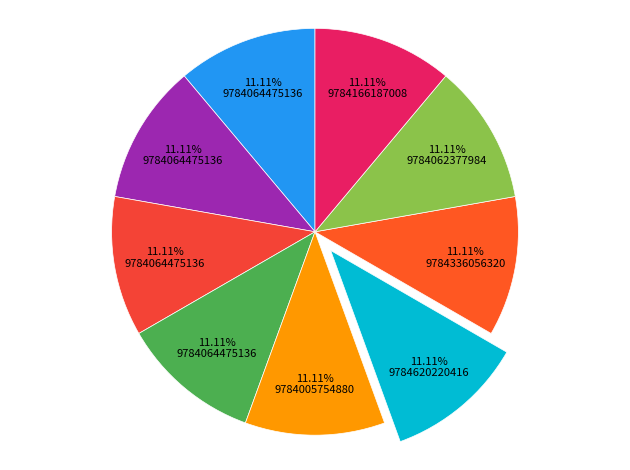

Count the number of slices in the pie.

9